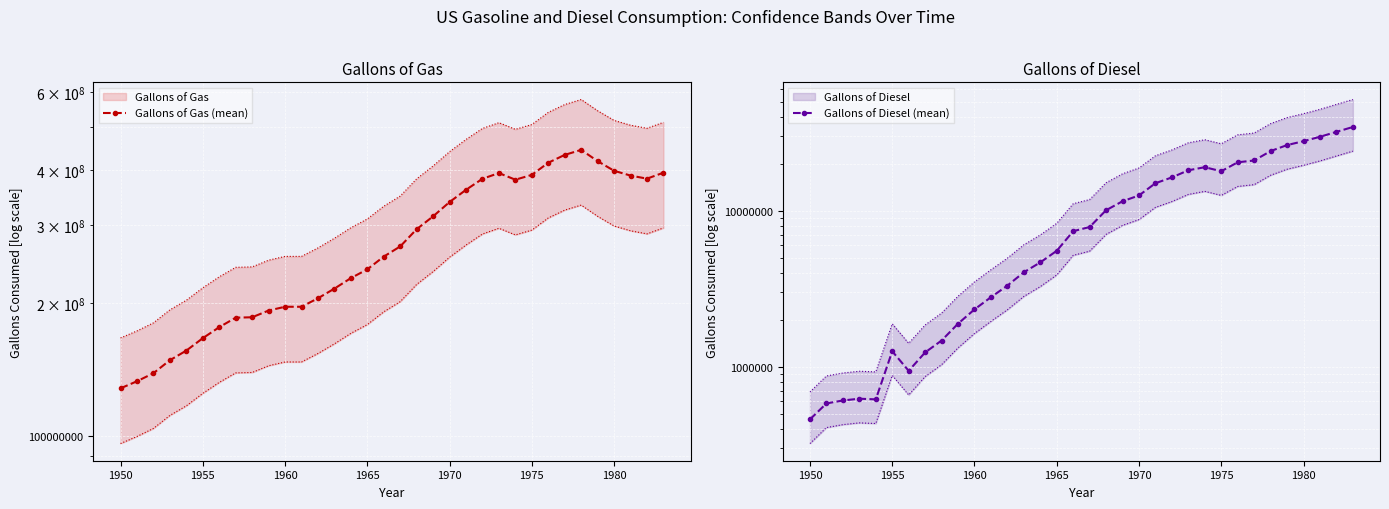

True or false: Gallons of Diesel (mean) and Gallons of Gas (mean) intersect in this chart.

False